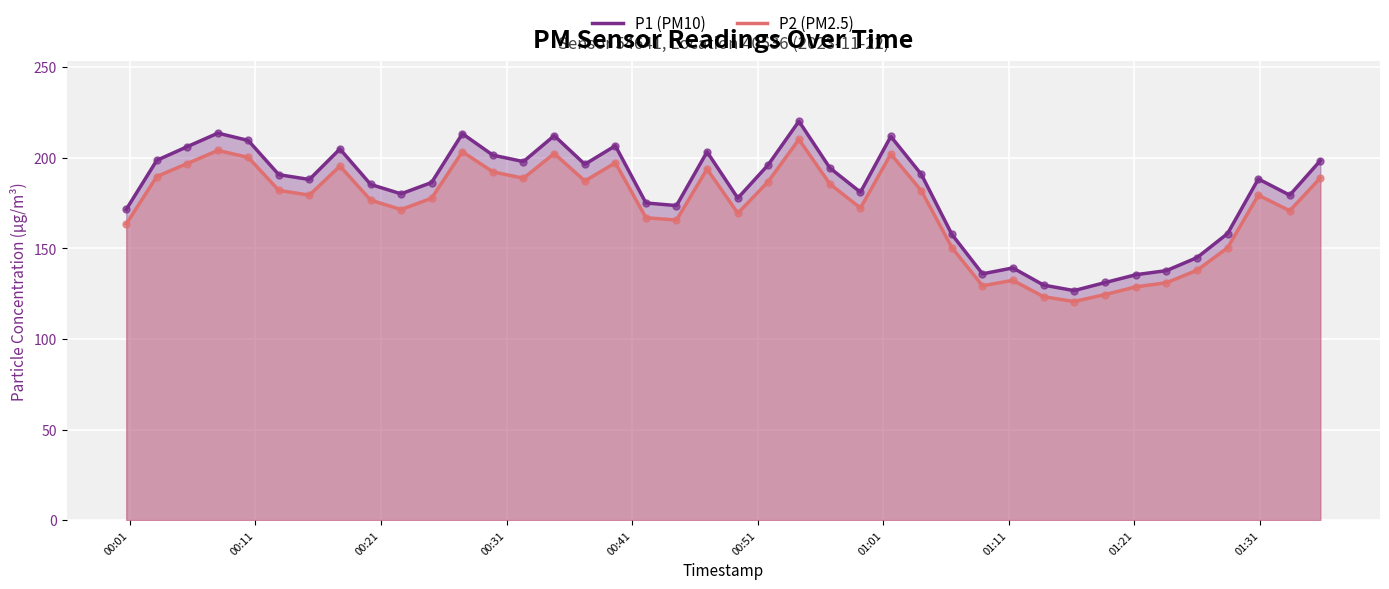

What is the maximum value for P1 (PM10)?

220.3